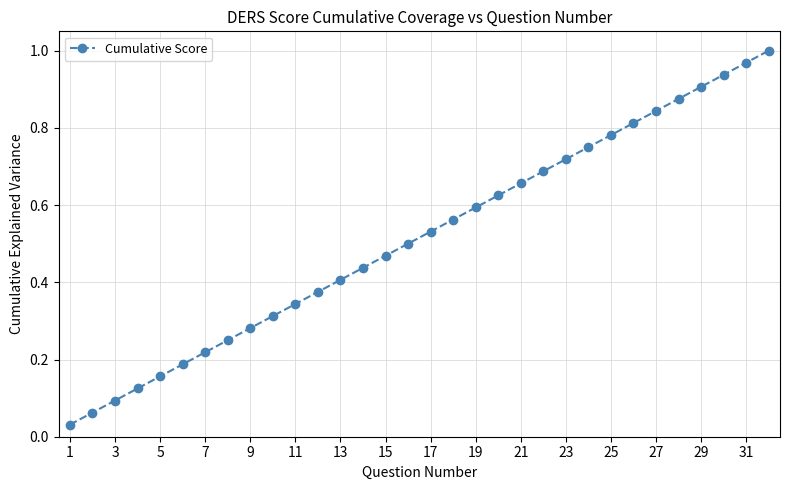

What is the sum of all values?

16.5